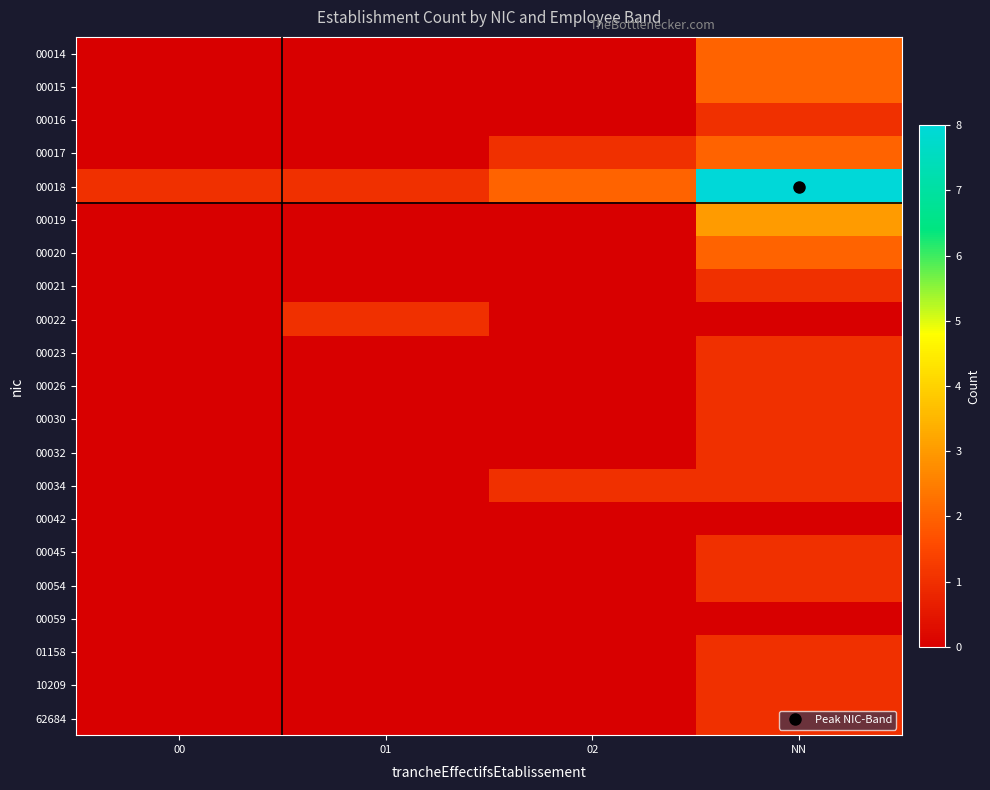

Reading right to left, transcribe all the data shown in this chart.

00014: NN=2	02=0	01=0	00=0
00015: NN=2	02=0	01=0	00=0
00016: NN=1	02=0	01=0	00=0
00017: NN=2	02=1	01=0	00=0
00018: NN=8	02=2	01=1	00=1
00019: NN=3	02=0	01=0	00=0
00020: NN=2	02=0	01=0	00=0
00021: NN=1	02=0	01=0	00=0
00022: NN=0	02=0	01=1	00=0
00023: NN=1	02=0	01=0	00=0
00026: NN=1	02=0	01=0	00=0
00030: NN=1	02=0	01=0	00=0
00032: NN=1	02=0	01=0	00=0
00034: NN=1	02=1	01=0	00=0
00042: NN=0	02=0	01=0	00=0
00045: NN=1	02=0	01=0	00=0
00054: NN=1	02=0	01=0	00=0
00059: NN=0	02=0	01=0	00=0
01158: NN=1	02=0	01=0	00=0
10209: NN=1	02=0	01=0	00=0
62684: NN=1	02=0	01=0	00=0